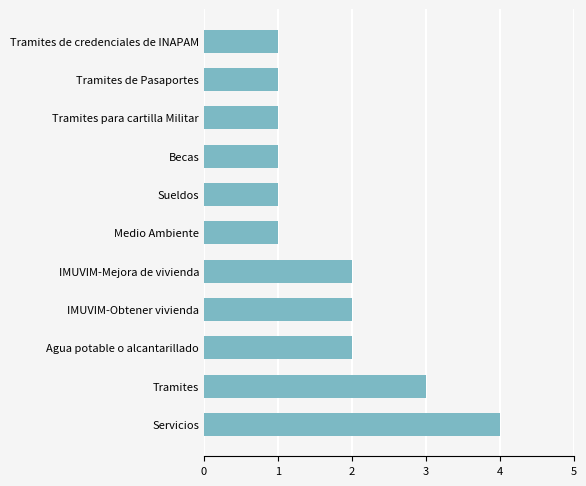

What is the average value?

2